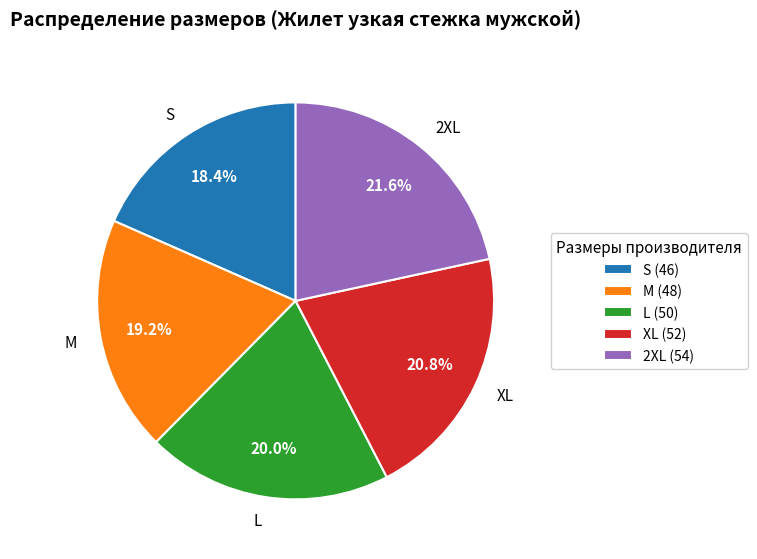

How many segments does this pie chart have?

5